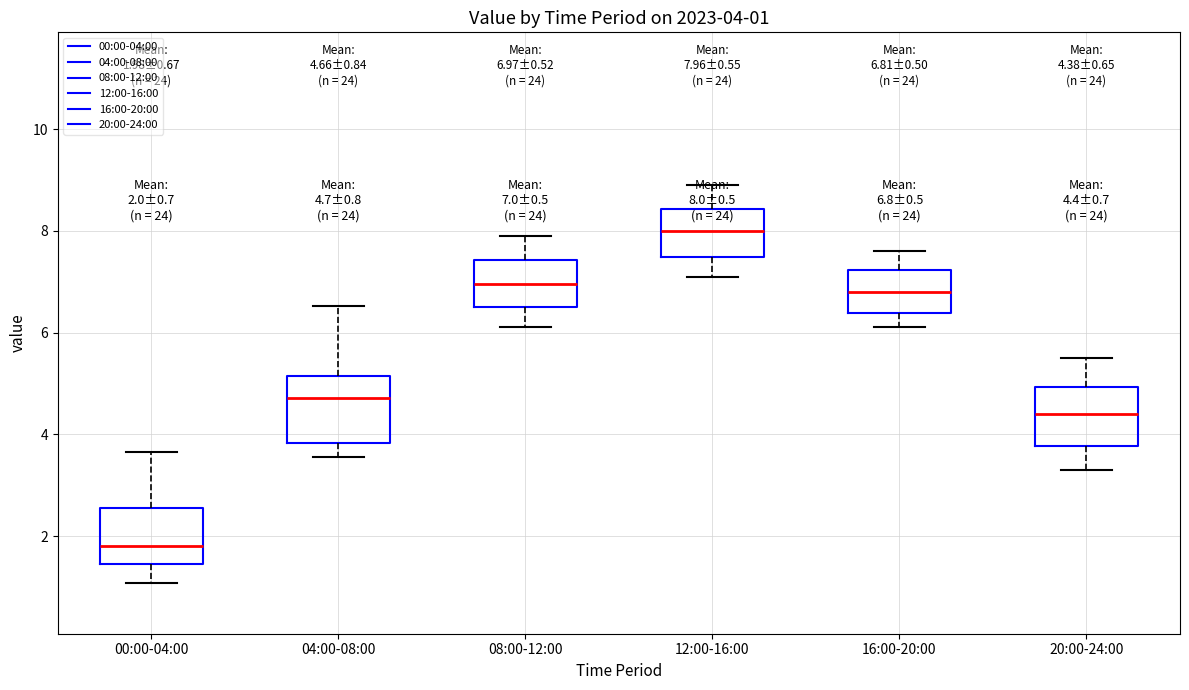

Which box's median line is the highest?

12:00-16:00